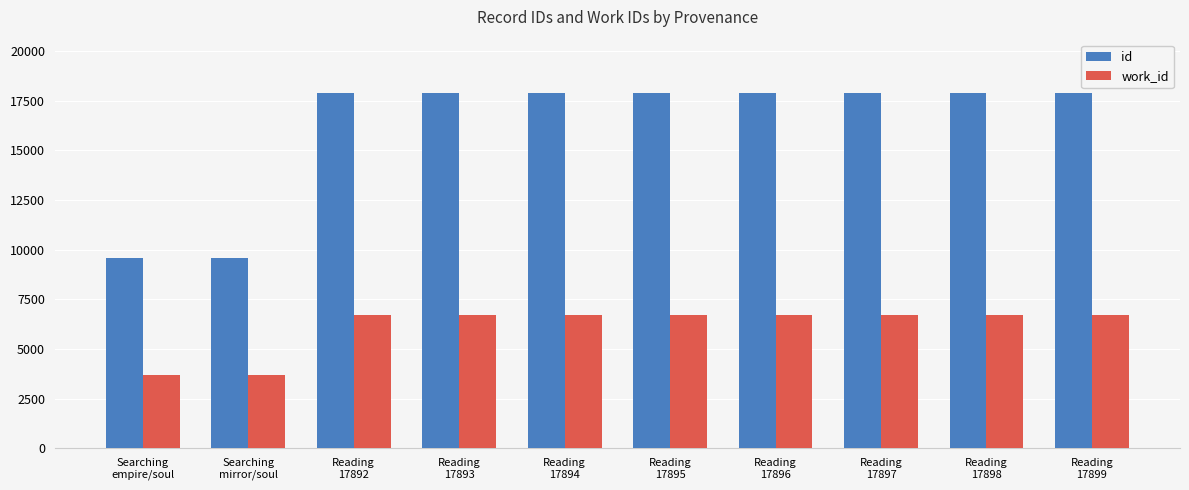

What is the minimum value shown in the chart?

3704